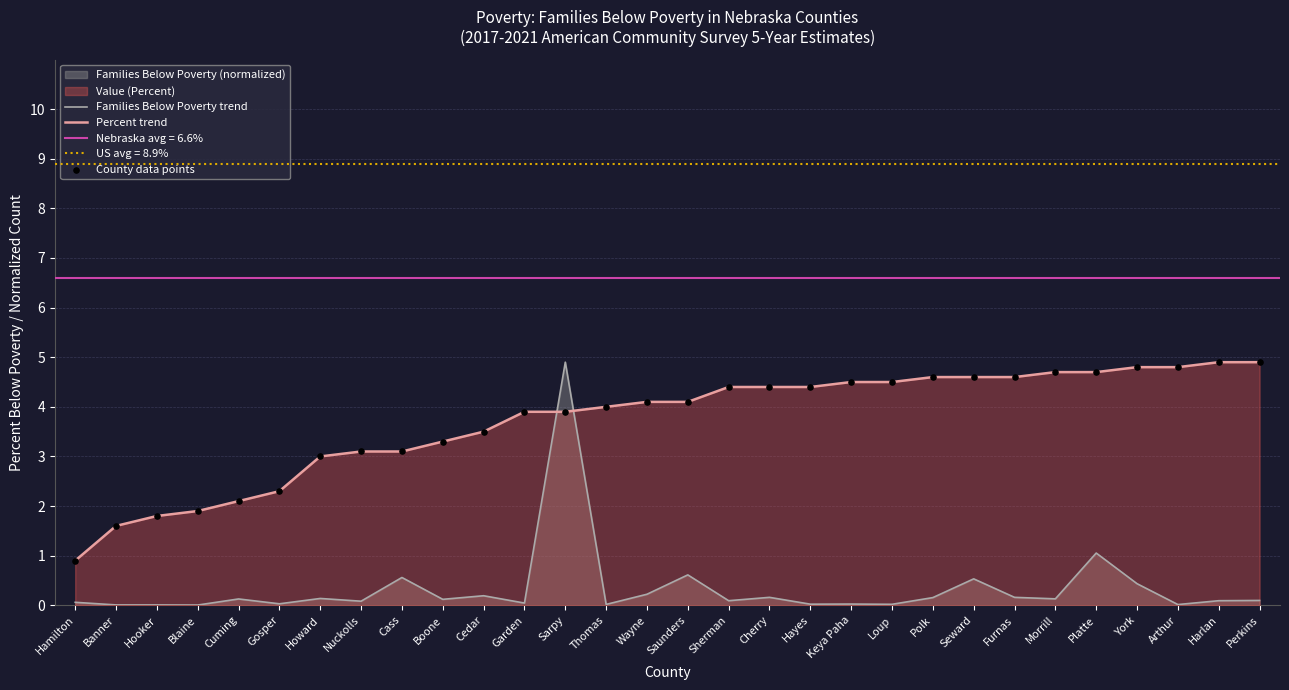

Is the value of Percent trend at Harlan greater than the value of Families Below Poverty trend at Saunders?

Yes